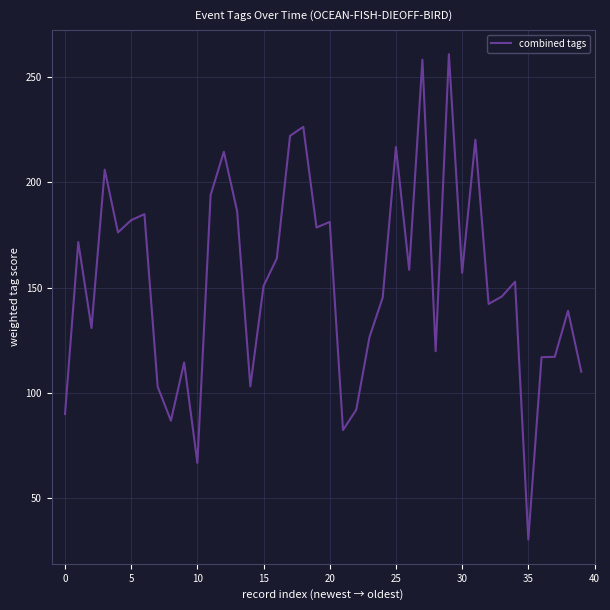

What is the smallest value displayed?

30.5